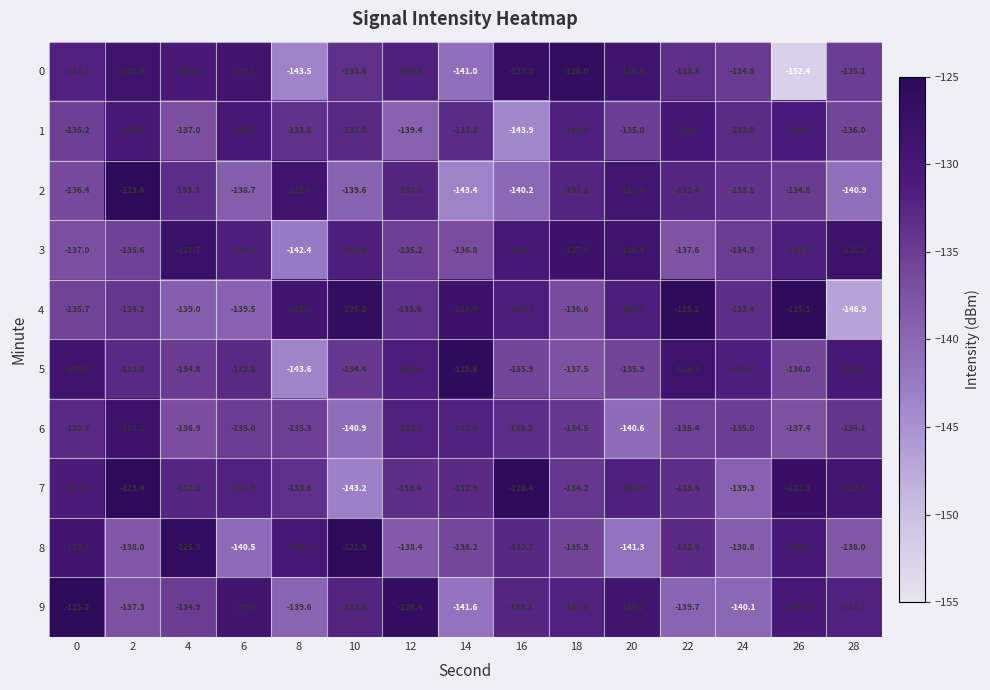

Which series has the largest total across all categories?

7